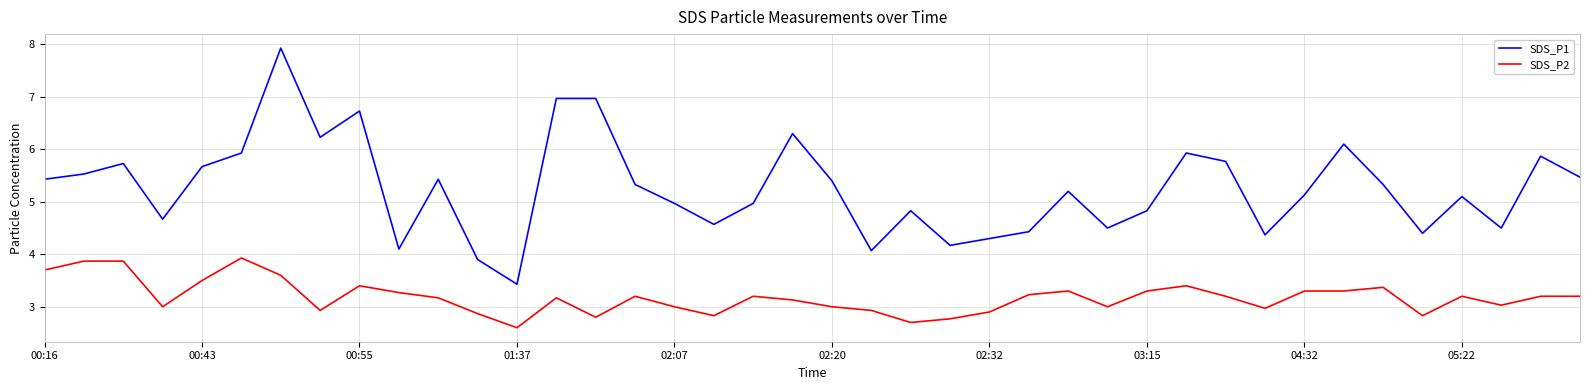

List the series in order of their overall mean, lowest first.

SDS_P2, SDS_P1